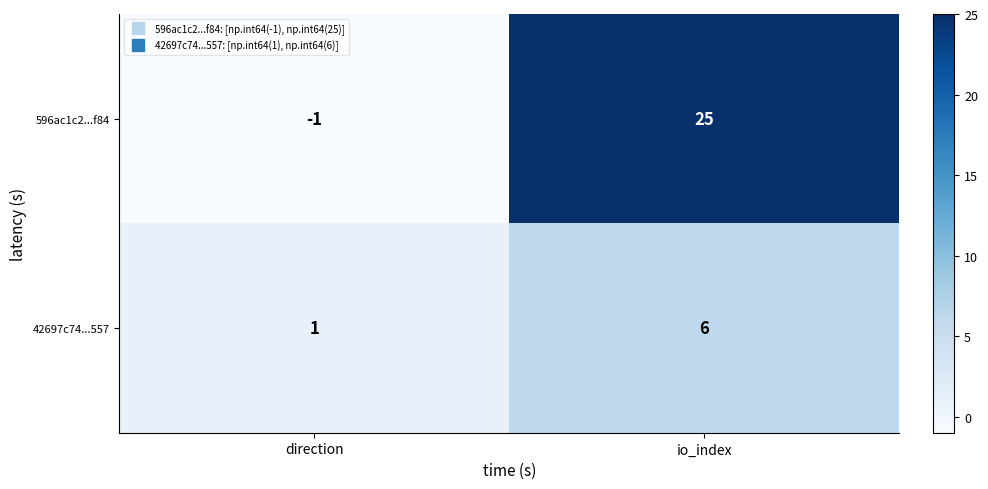

Which label corresponds to the largest value in the chart?

io_index